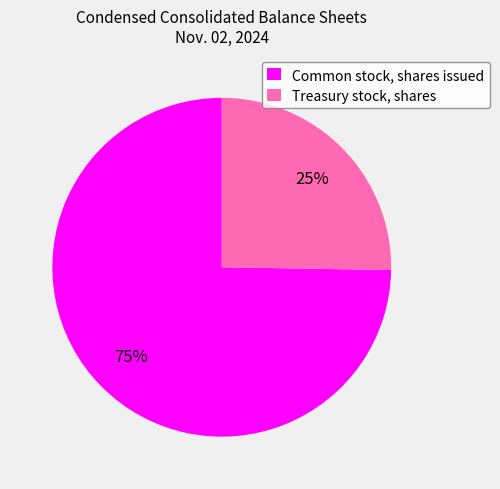

Do Treasury stock, shares and Common stock, shares issued together represent more than half of the pie?

Yes